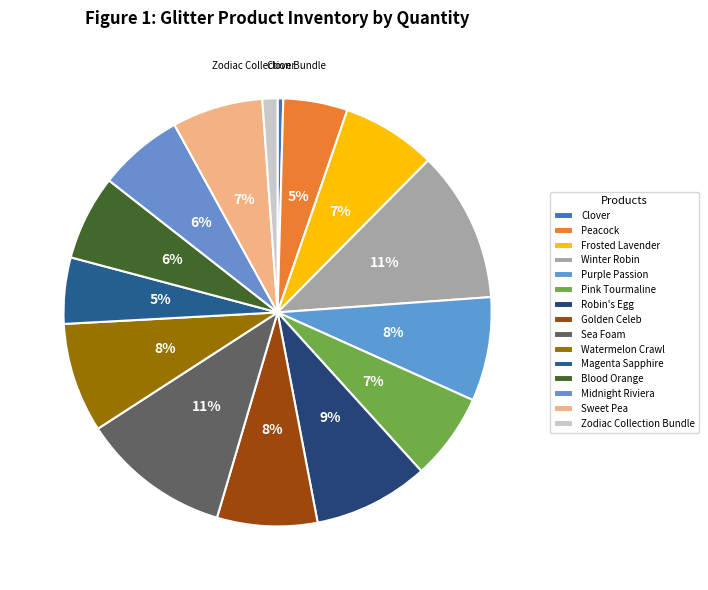

How many segments does this pie chart have?

15